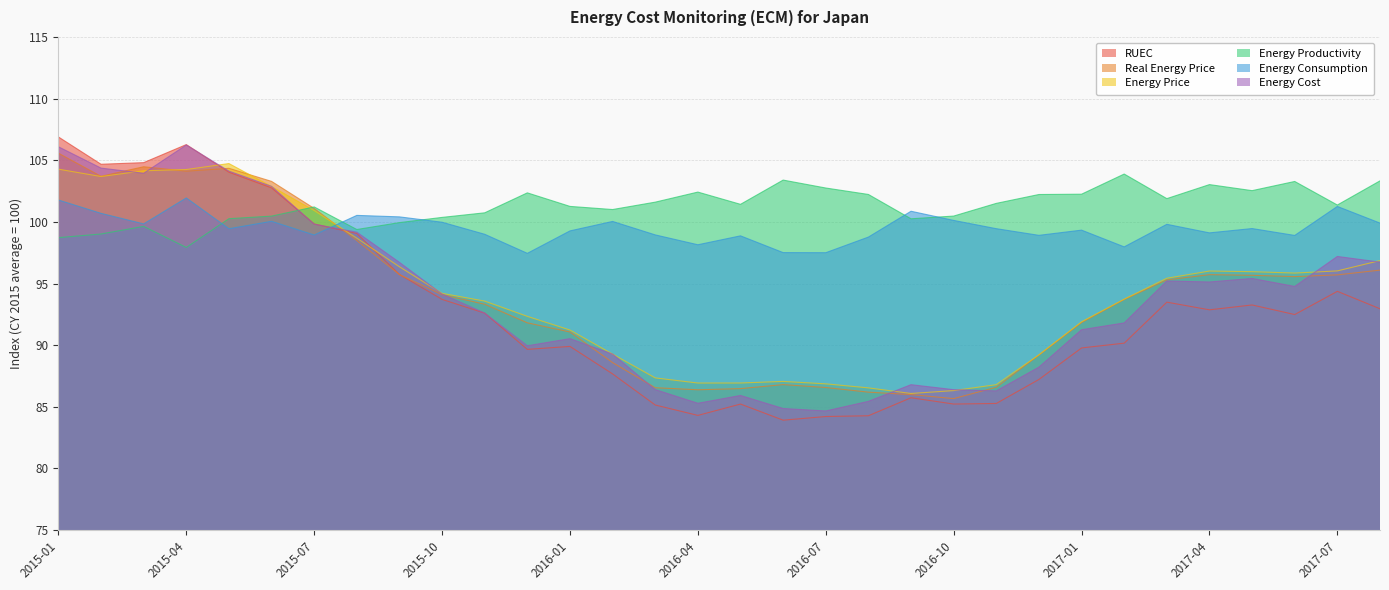

What are all the series names shown in the legend?

RUEC, Real Energy Price, Energy Price, Energy Productivity, Energy Consumption, Energy Cost